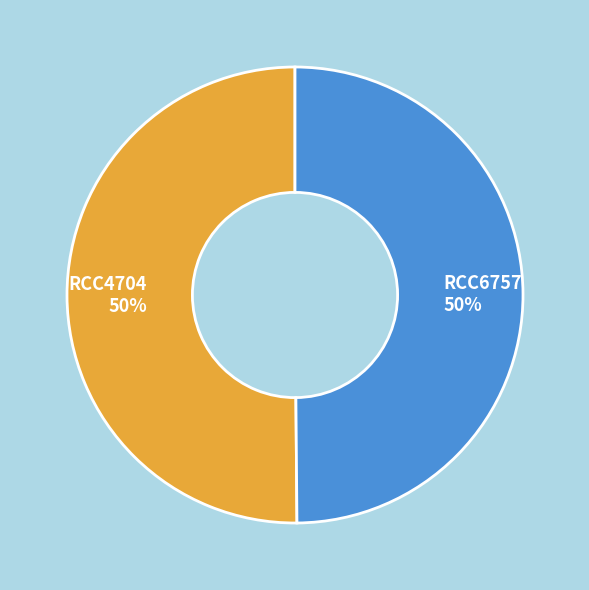

Is it true that RCC6757 is 43% of the pie?

False